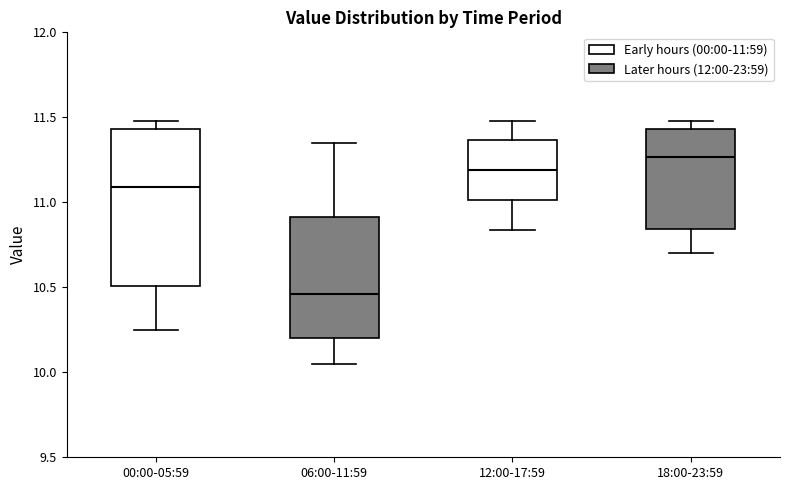

Where does the lower whisker of the box for 00:00-05:59 end on the y-axis? The values are not printed on the chart, so give them approximately, as read against the axis.

10.25